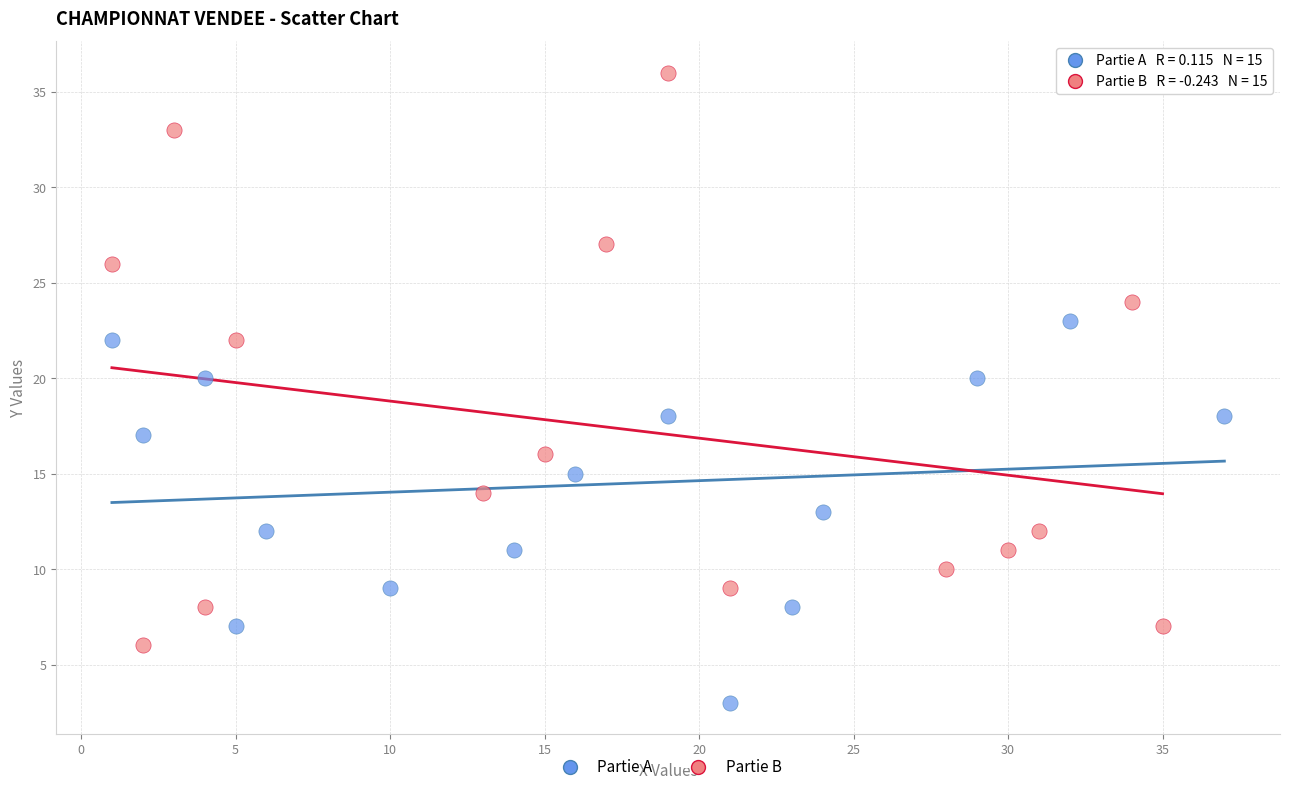

Which series has the widest spread of Y values?

Partie B